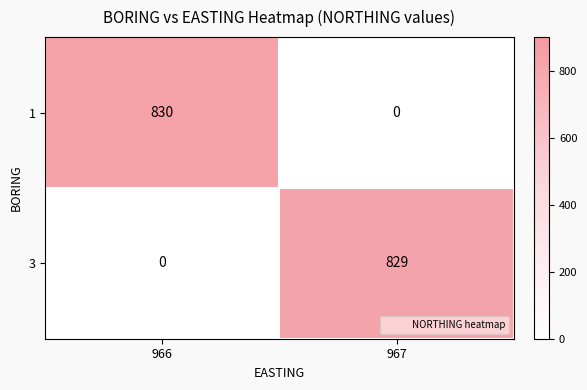

What is the total value across all series at 967?

829